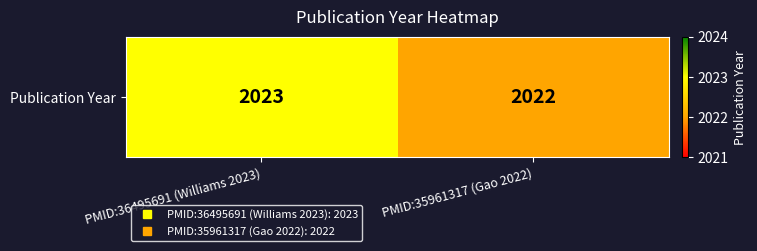

What is the ratio of the value at PMID:35961317 (Gao 2022) to the value at PMID:36495691 (Williams 2023)?

1.0